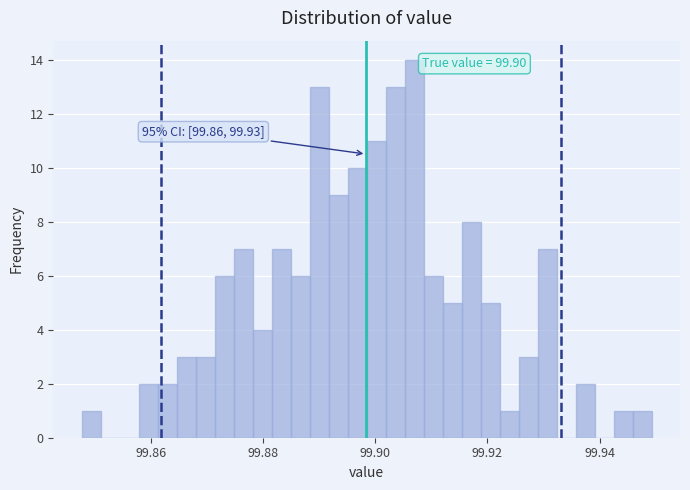

Around what value on the x-axis is the tallest bar? Give the approximate position of its centre, as read against the axis.

99.906